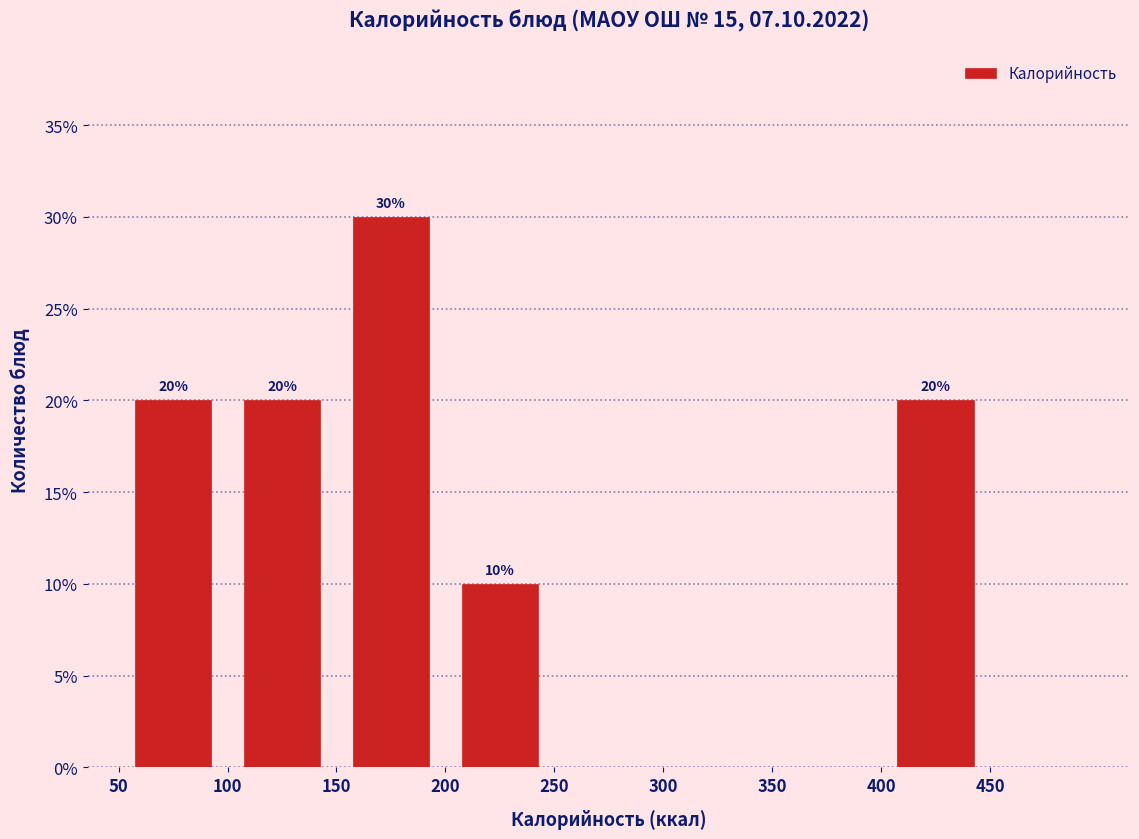

Which range on the x-axis has the tallest bar?

150 to 200